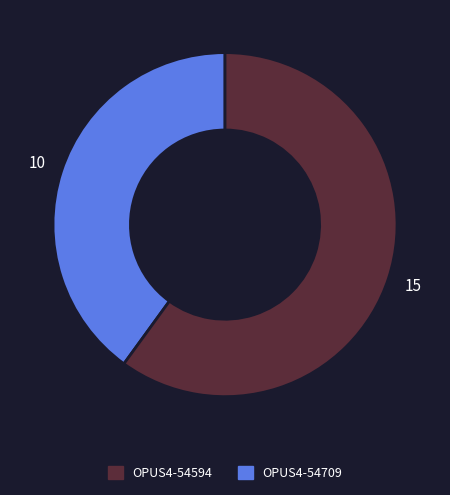

Does any single category account for the majority?

Yes